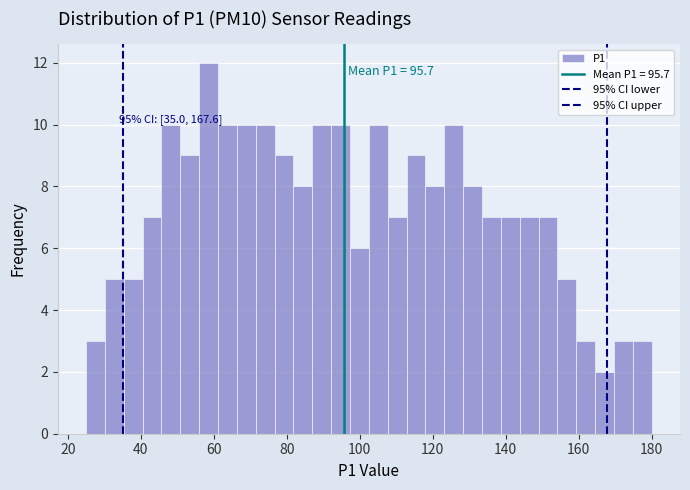

Around what value on the x-axis is the tallest bar? Give the approximate position of its centre, as read against the axis.

58